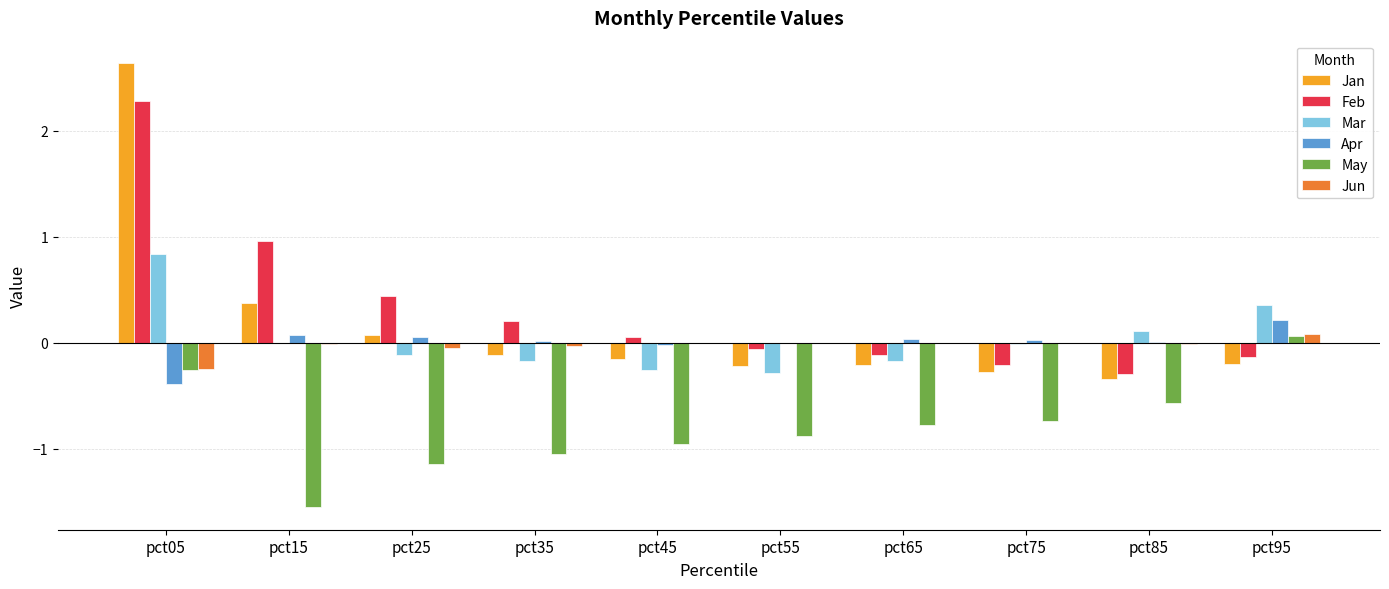

At which category is the sum across all series the highest?

pct05